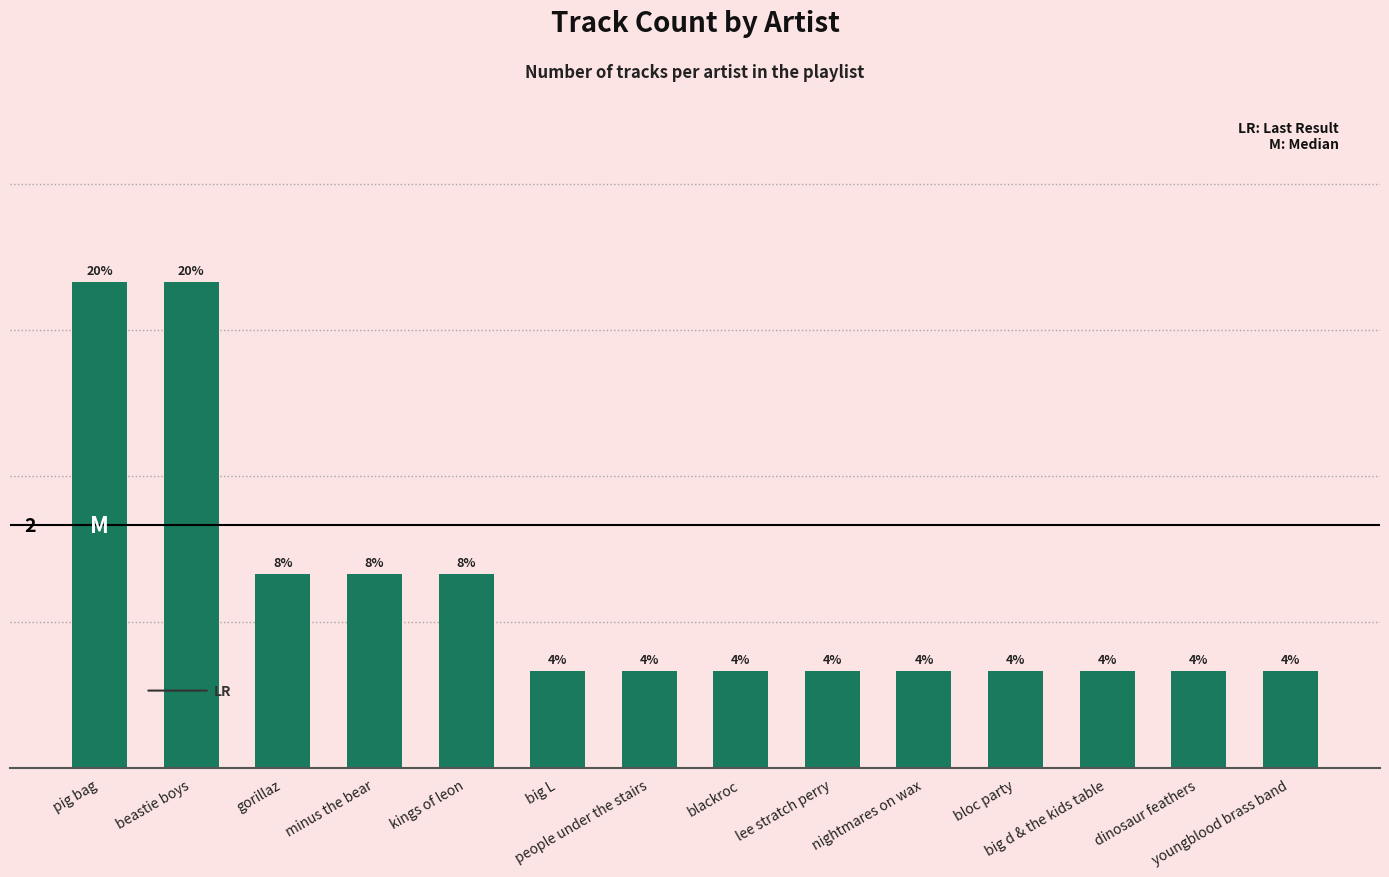

At which label is the value closest to 3?

gorillaz